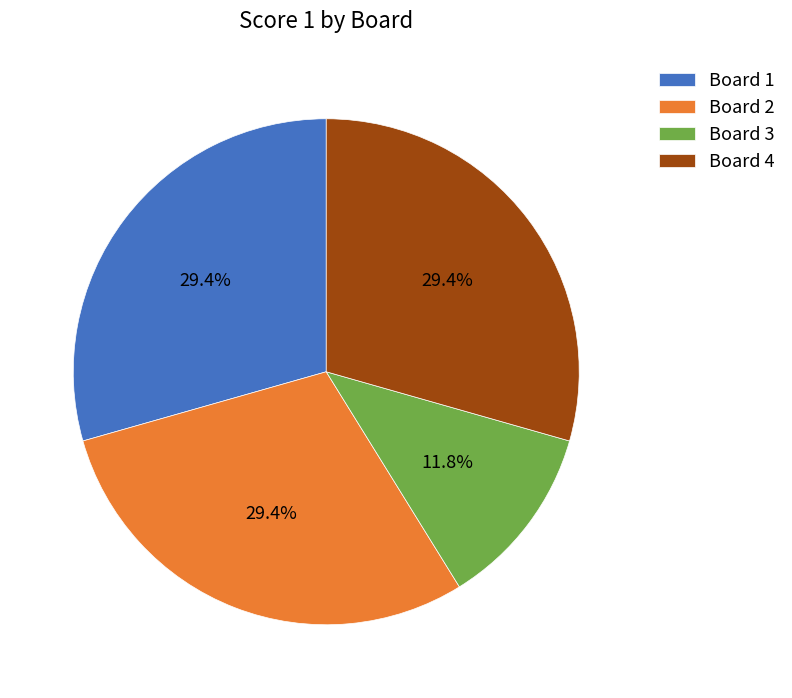

The Board 1 slice represents 29% of the pie. True or false?

True